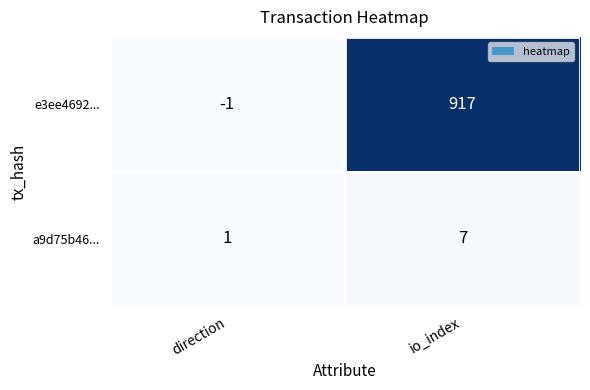

Reading right to left, list all the values displayed in this chart.

e3ee4692...: 917	-1
a9d75b46...: 7	1